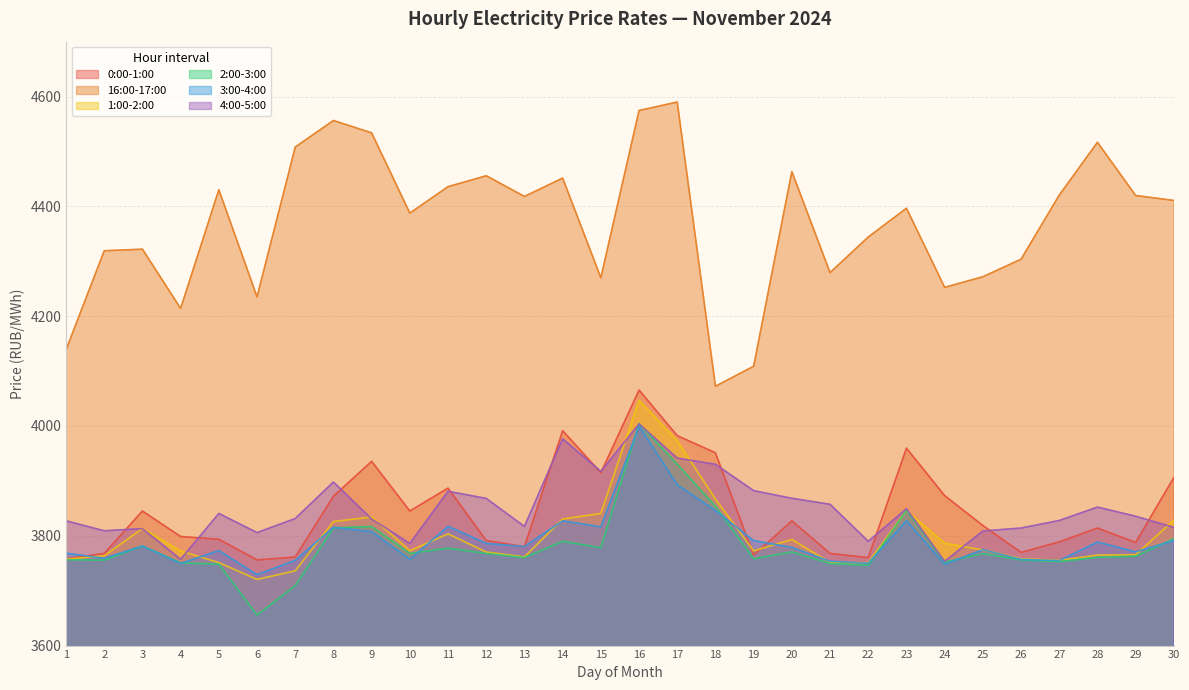

Between 5 and 24, which series saw the biggest shift?

16:00-17:00